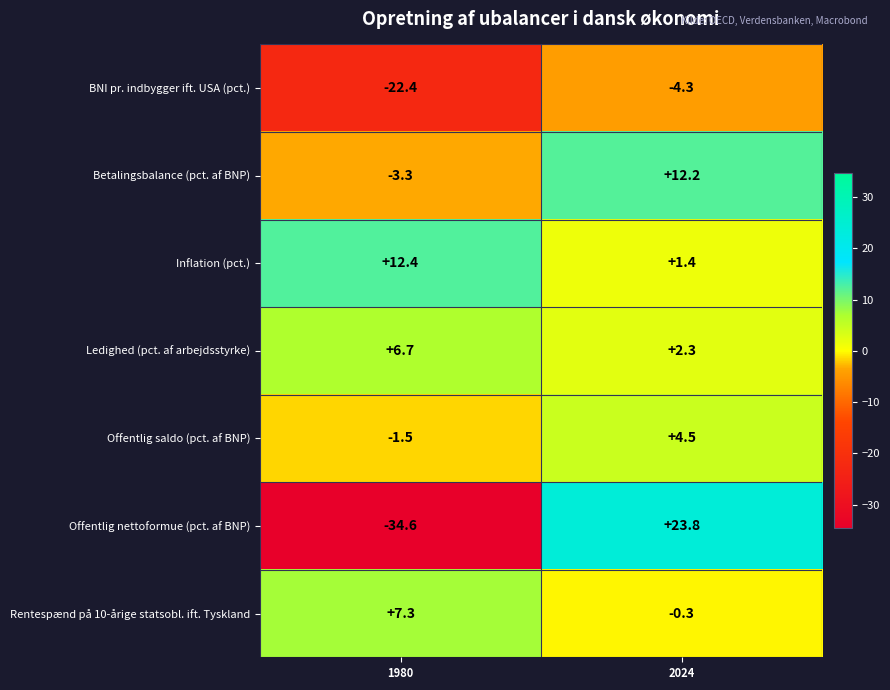

Which series has the largest range (max minus min)?

Offentlig nettoformue (pct. af BNP)